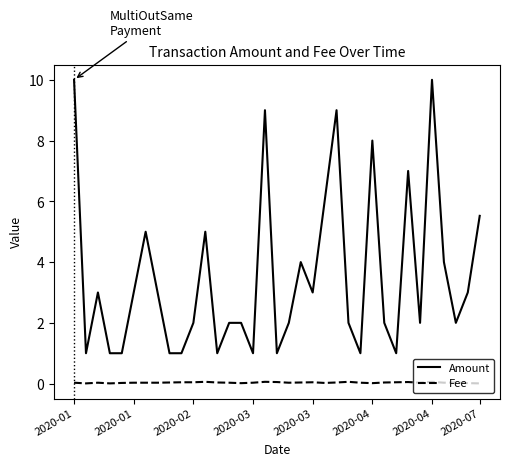

Rank the series by their maximum value, from lowest to highest.

Fee, Amount